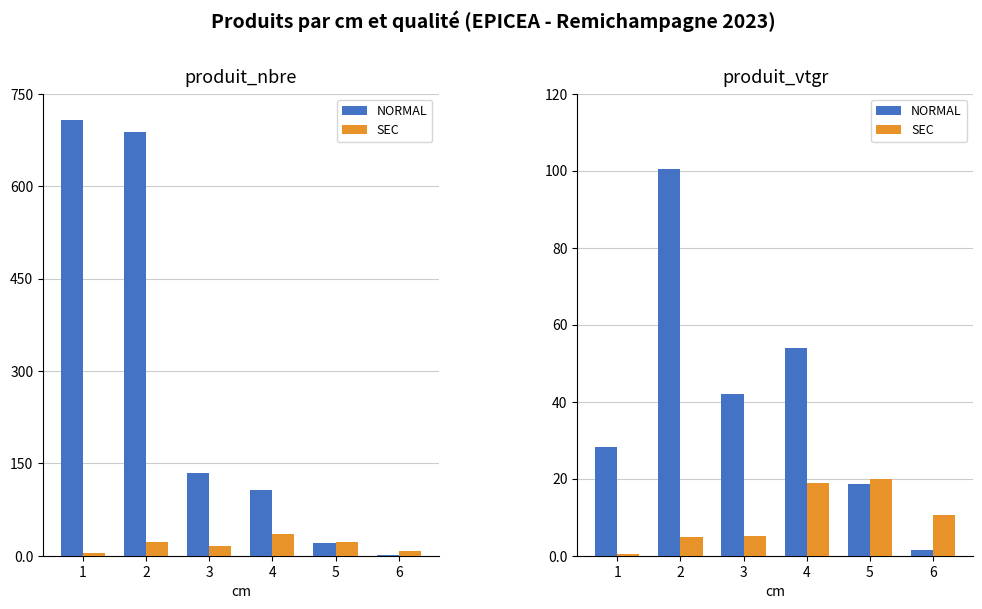

Which series has the largest range (max minus min)?

NORMAL